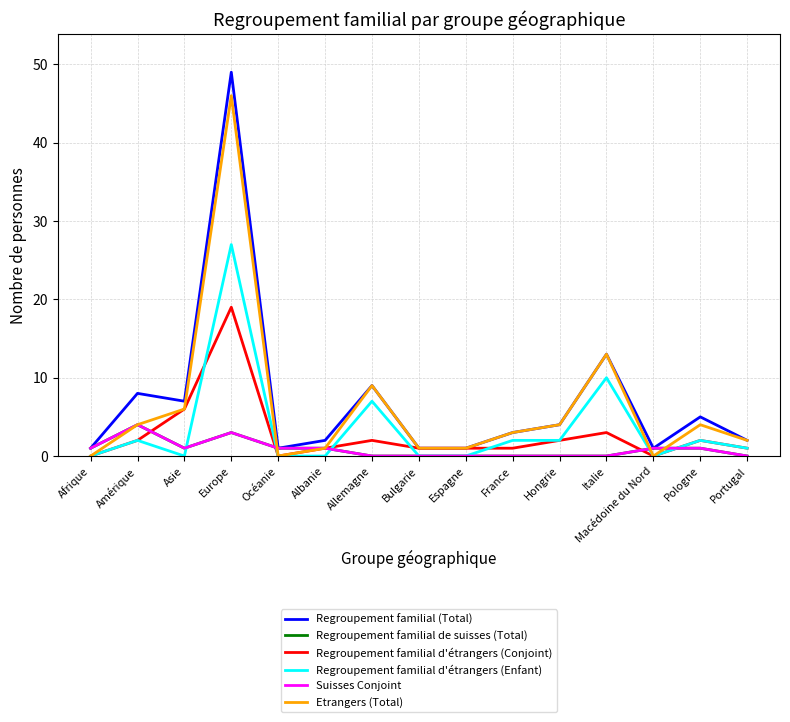

Does the chart display data point markers on the line(s)?

No